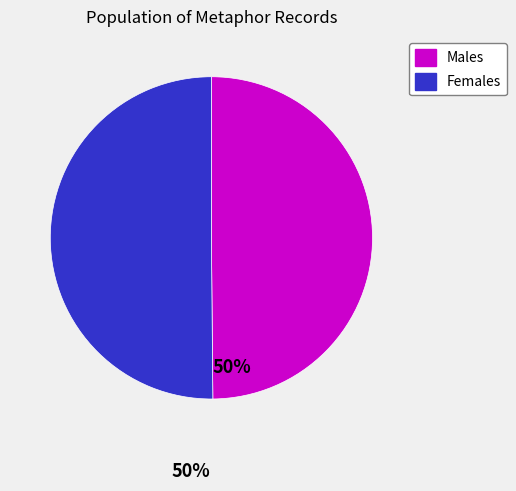

How many segments does this pie chart have?

2